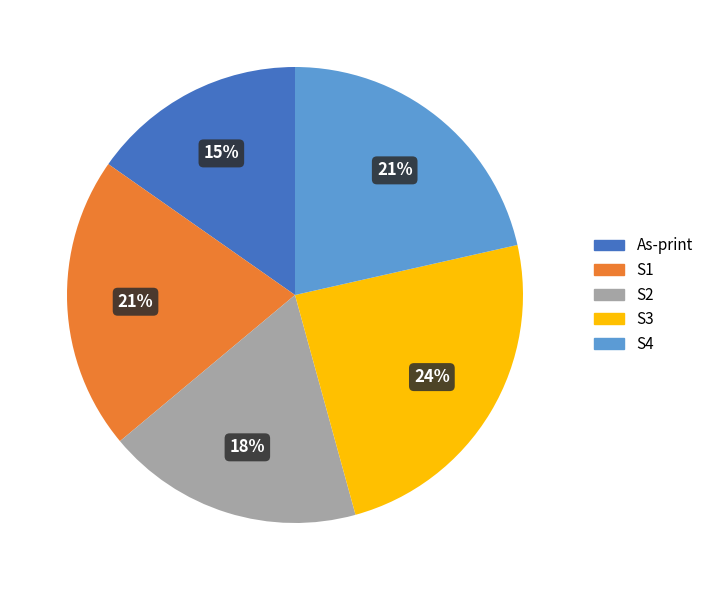

Combined, do S1 and S3 account for over 50%?

No